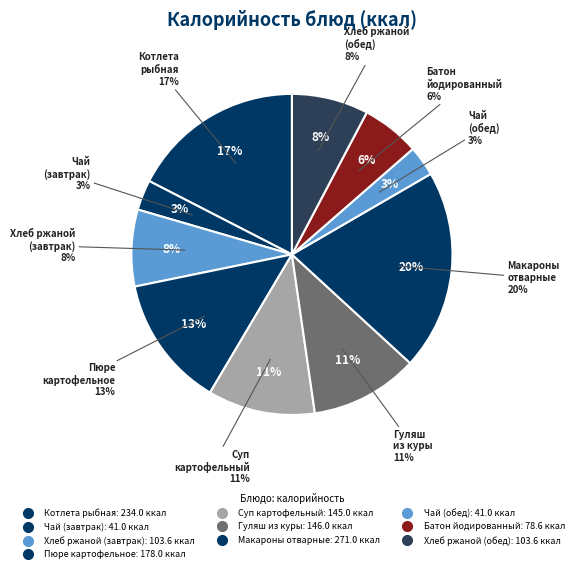

How many segments does this pie chart have?

10